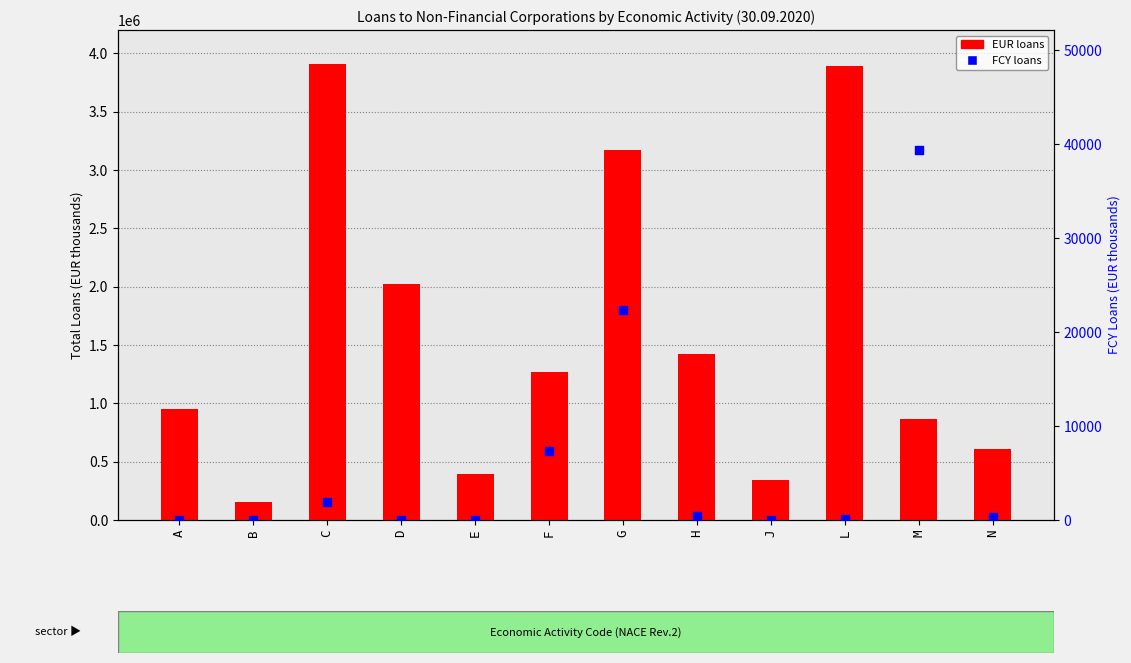

What is the total value across all series at N?

606478